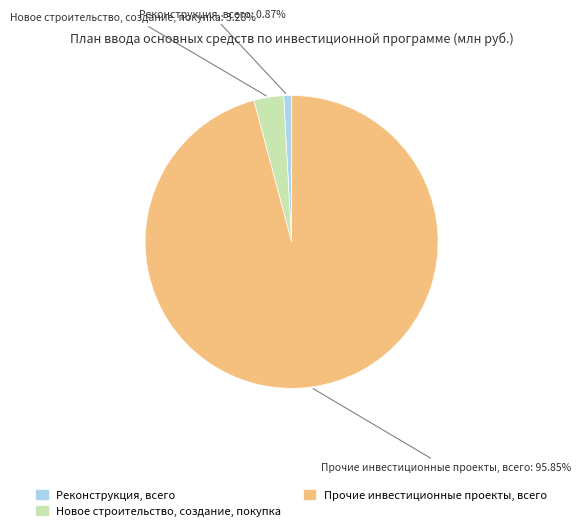

Count the number of slices in the pie.

3